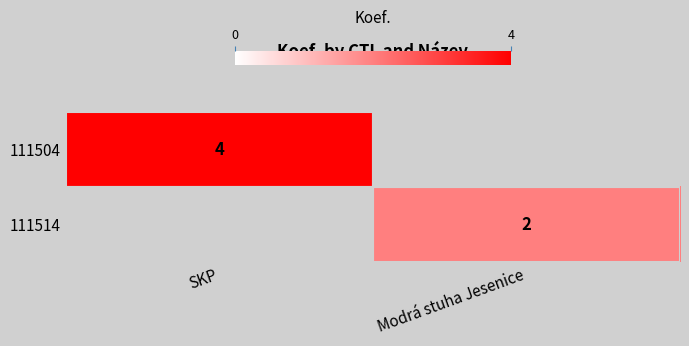

Is it true that 111504 equals 4 at SKP?

True